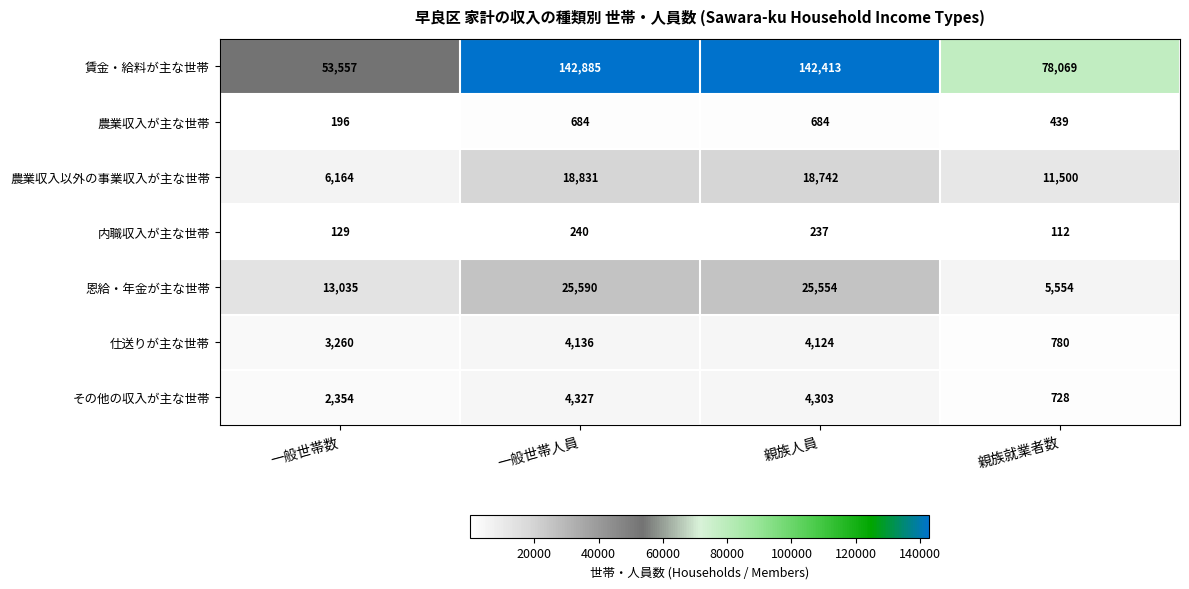

At which label does 内職収入が主な世帯 first exceed 237?

一般世帯人員